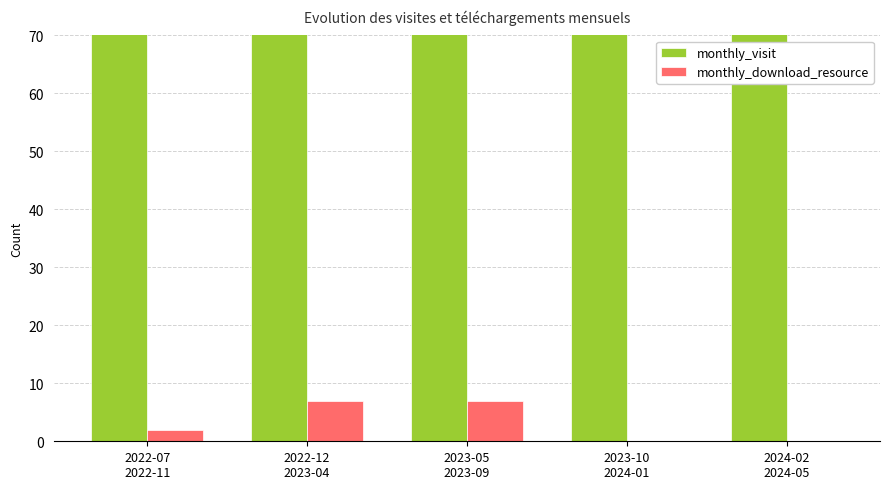

List the series in order of their overall mean, lowest first.

monthly_download_resource, monthly_visit